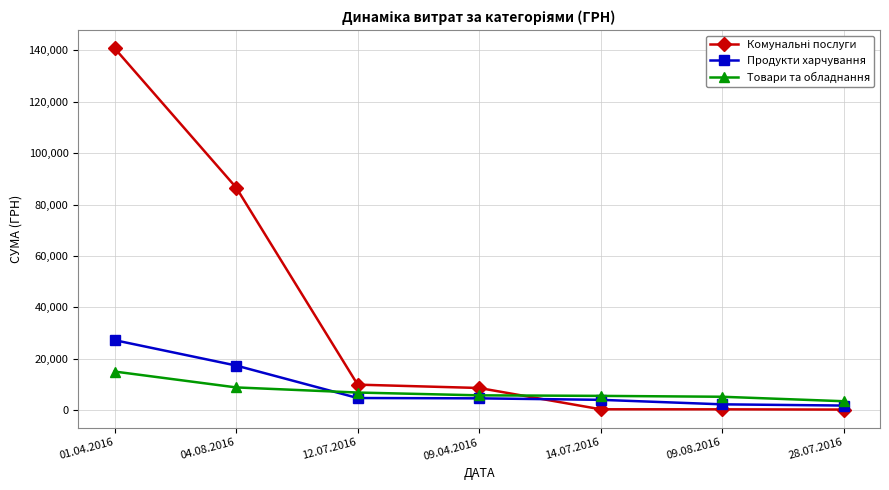

Is this an area chart (filled region under the line)?

No